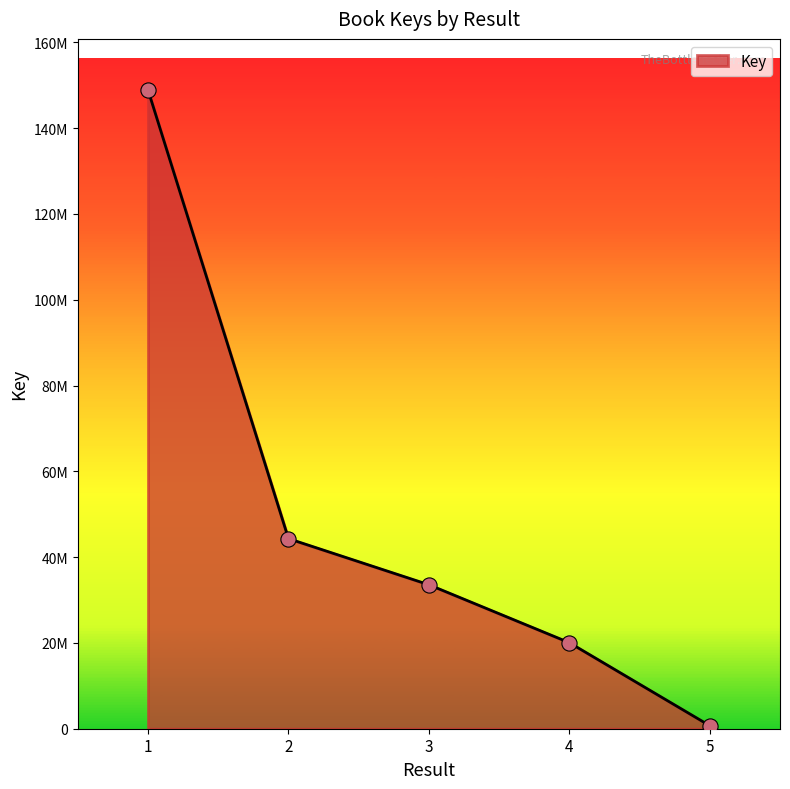

Is this an area chart (filled region under the line)?

Yes